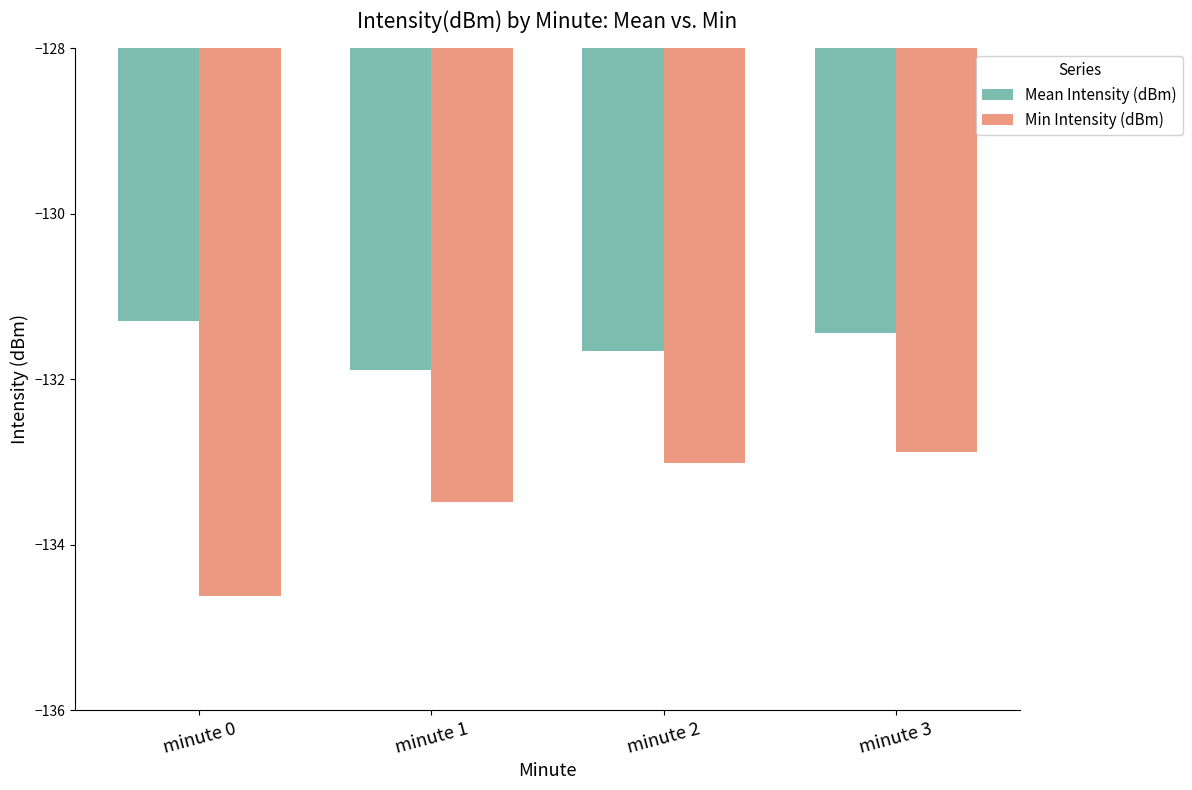

True or false: Min Intensity (dBm) has a value of -132.9 at minute 3.

True